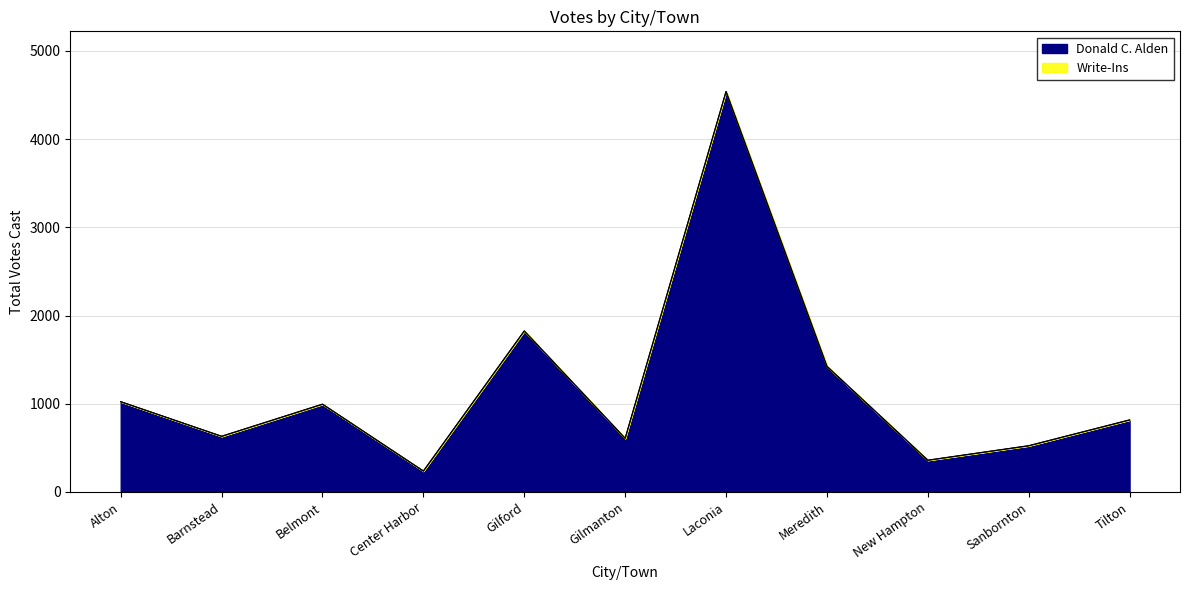

At which category is the sum across all series the highest?

Laconia